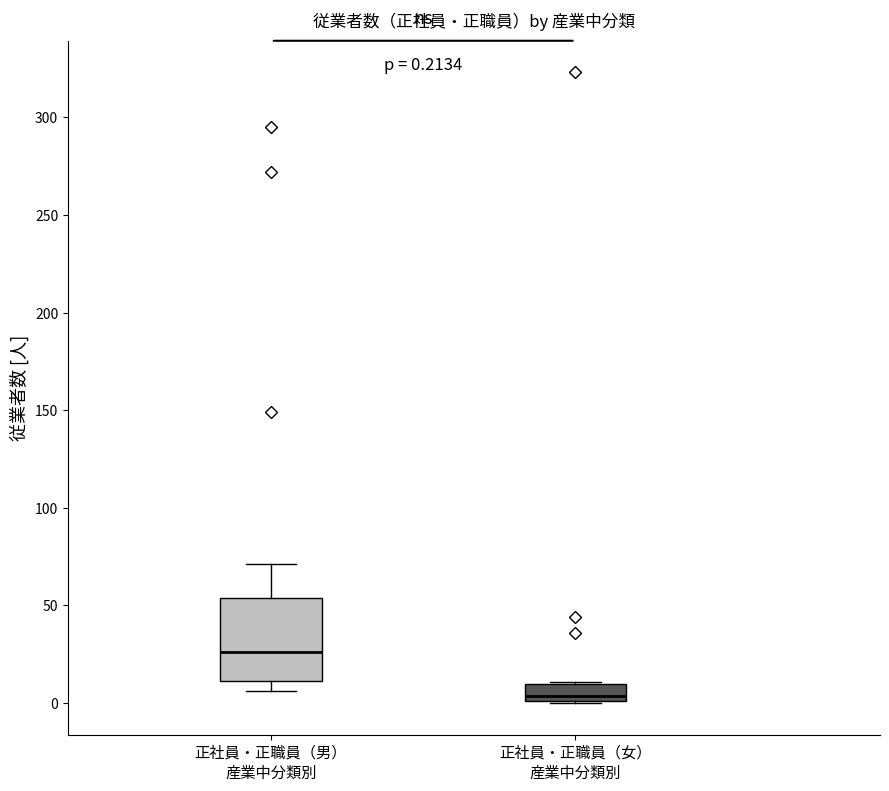

Comparing the boxes themselves (not the whiskers), which one is the tallest?

正社員・正職員（男） 産業中分類別